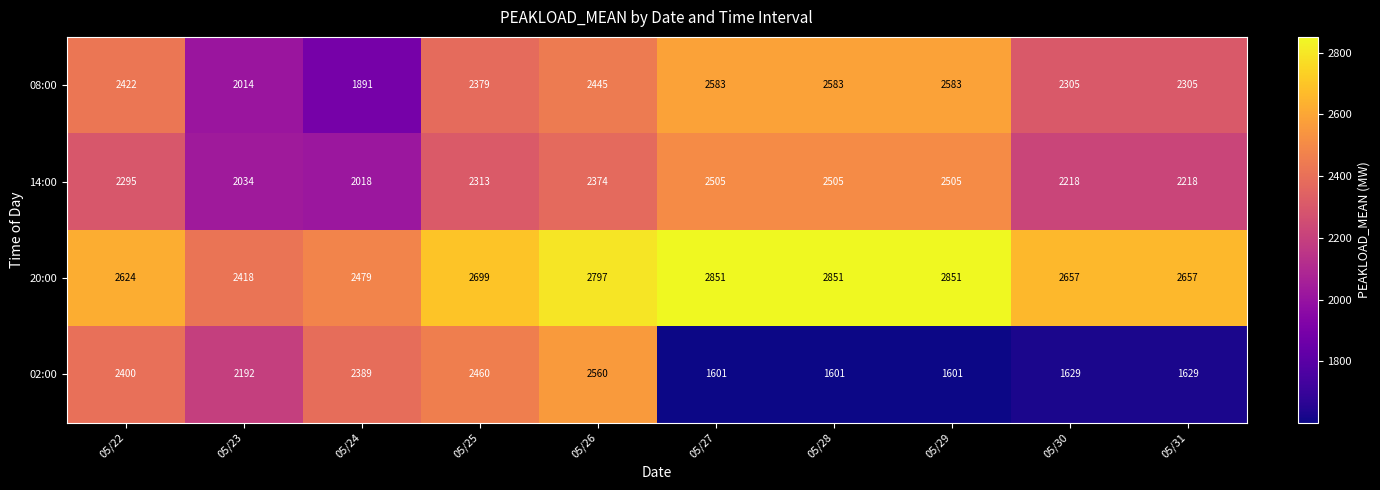

At which label does 20:00 reach its minimum?

05/23